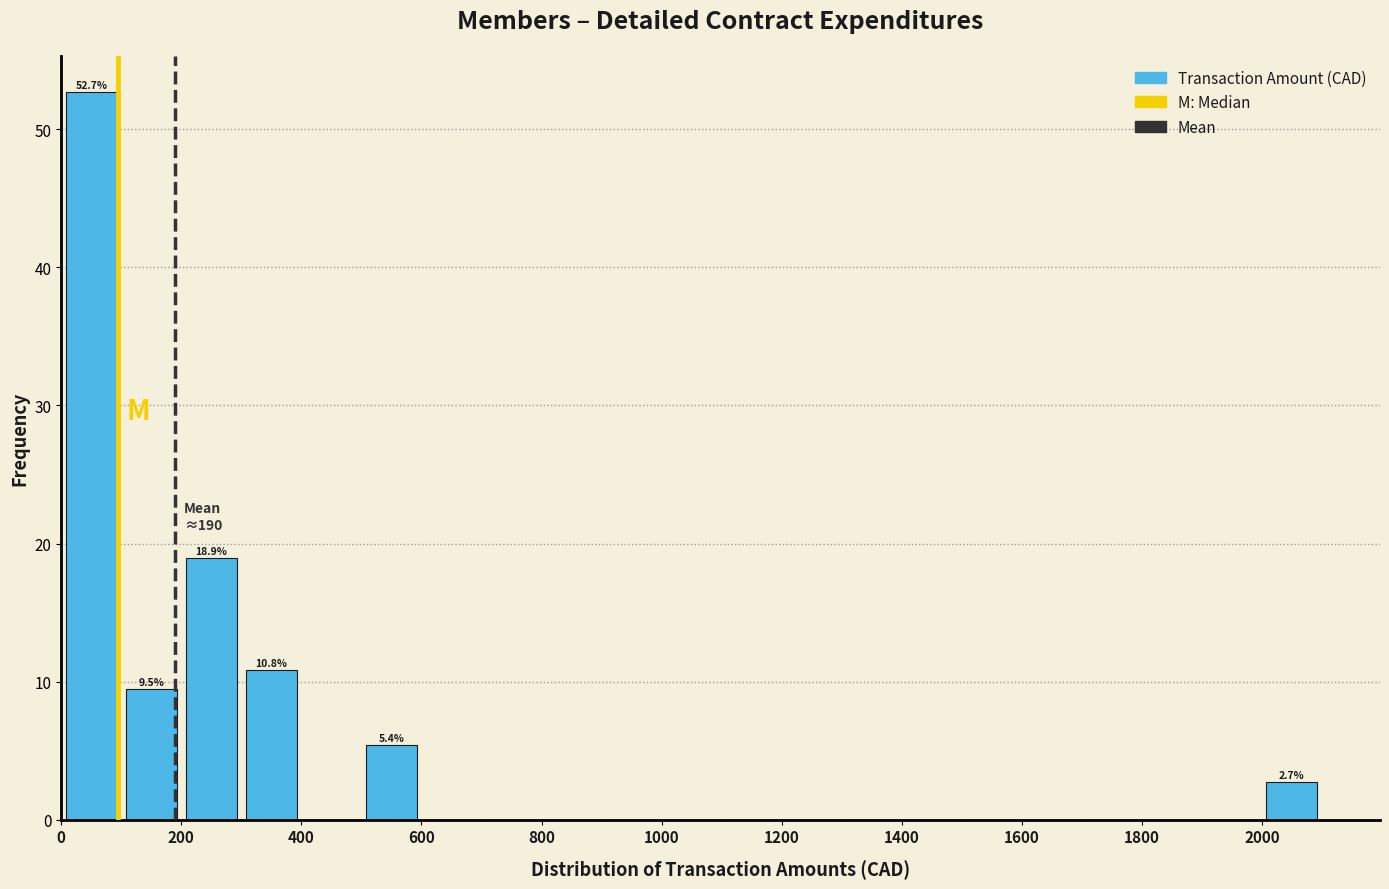

Which range on the x-axis has the tallest bar?

0 to 100